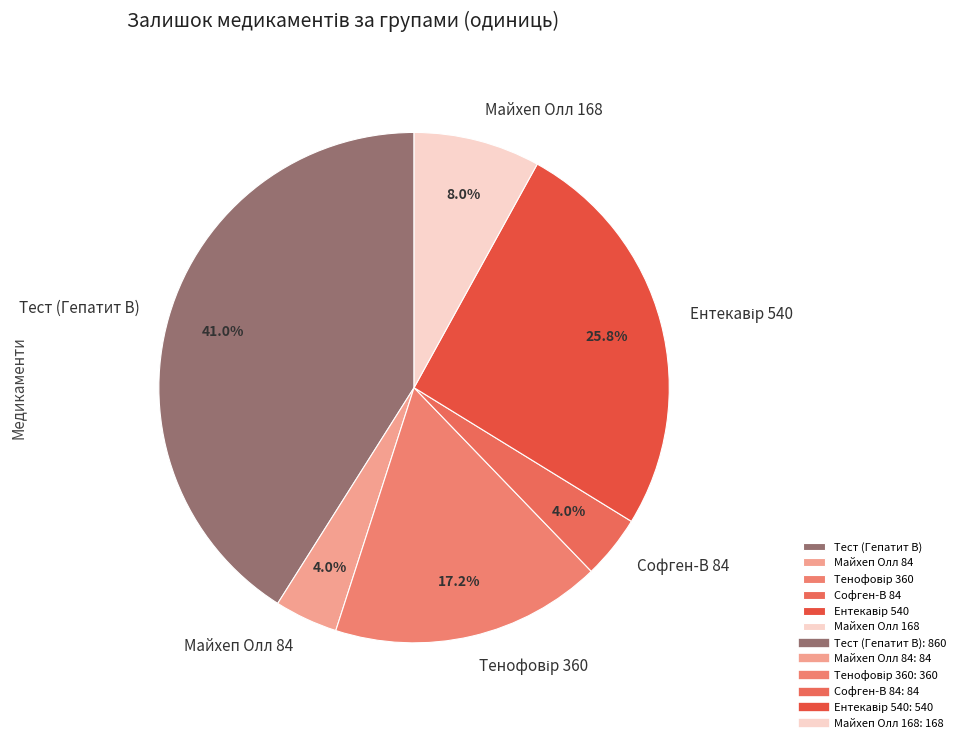

How much of the chart is everything except Майхеп Олл 168?

92.0%